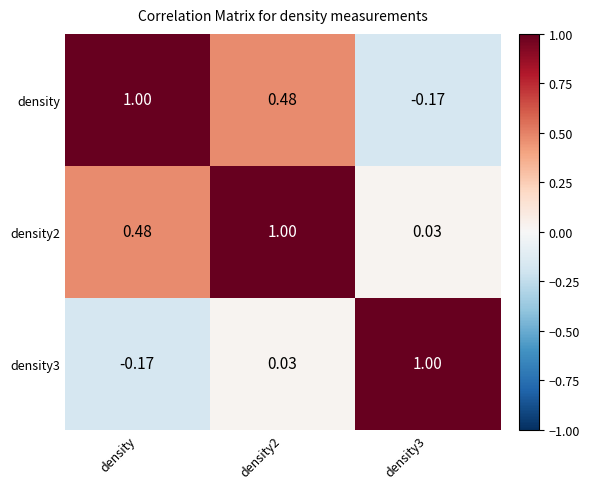

At which label does density first exceed 0?

density